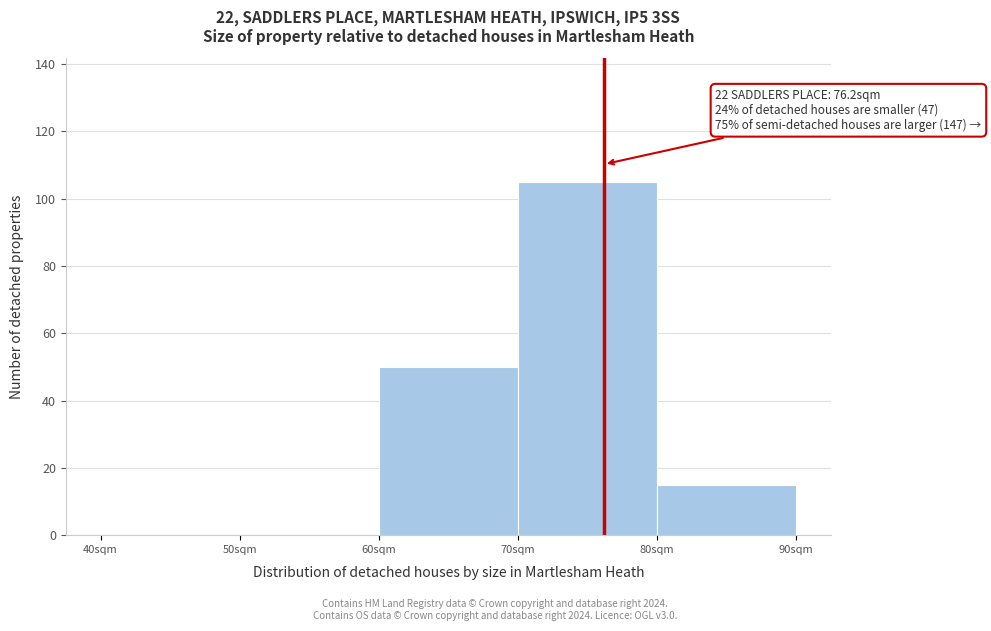

Over which range of the x-axis is the bar tallest?

70 to 80